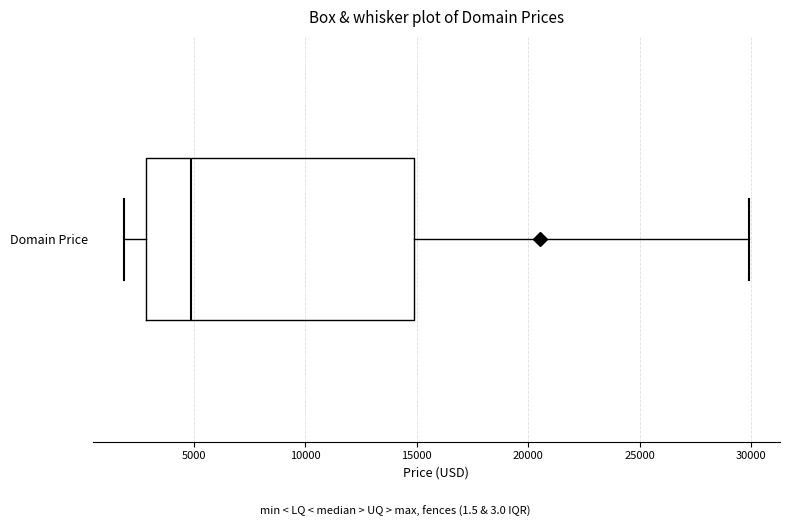

Transcribe this box plot: give where the median line is, the range the box spans, and where the two whiskers end, as read against the x-axis. The values are not printed on the chart, so give them approximately, as read against the axis.

median 5000, box 3000 to 15000, whiskers 2000 to 30000